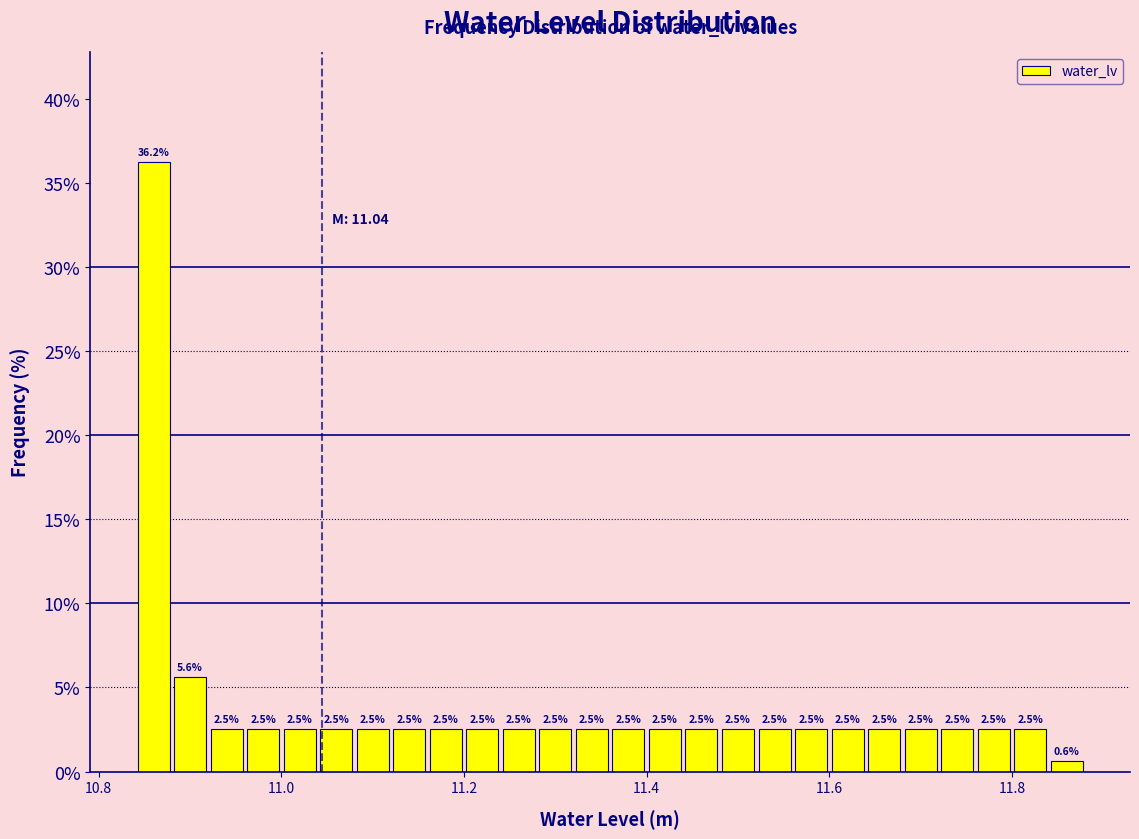

Read against the x-axis, roughly where is the centre of the tallest bar?

10.86